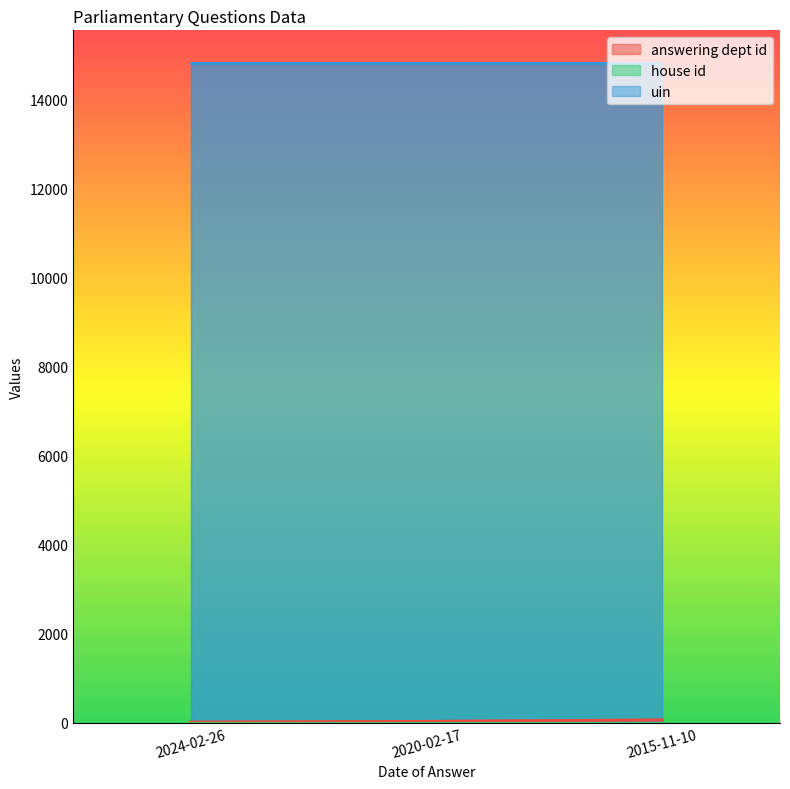

What is the label of the 2nd point from the left?

2020-02-17